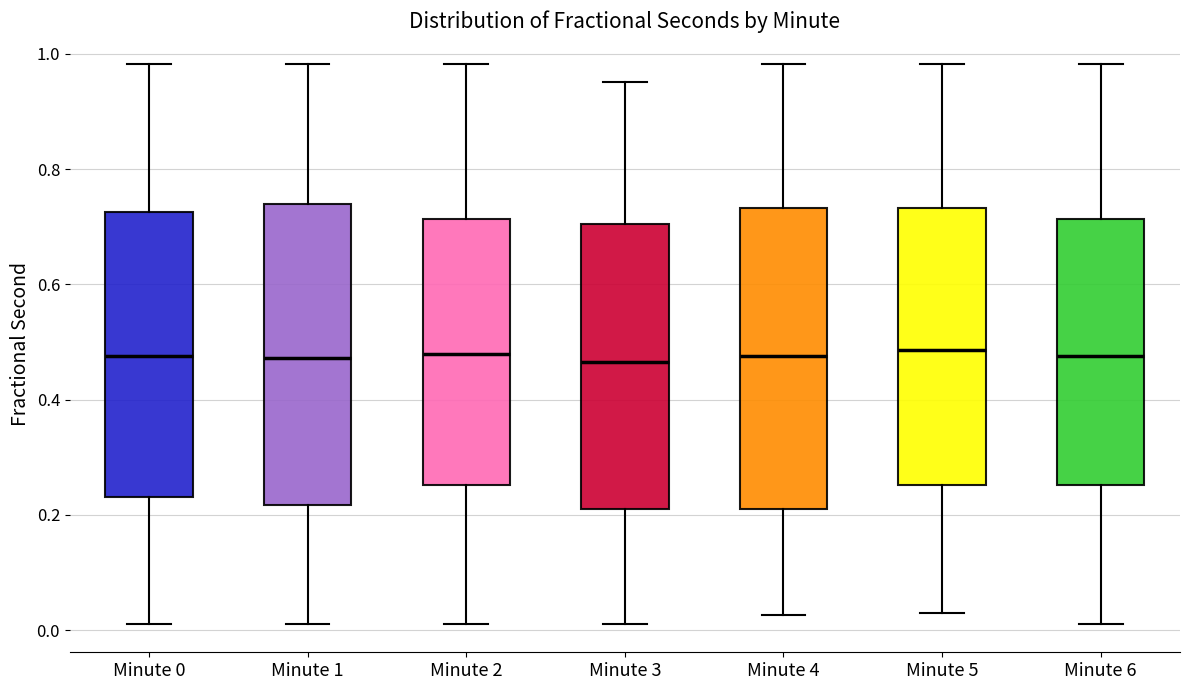

Reading left to right, transcribe this box plot: for each box, give where its median line is, the range the box spans, and where its two whiskers end, as read against the y-axis. The values are not printed on the chart, so give them approximately, as read against the axis.

Minute 0: median 0.48, box 0.24 to 0.72, whiskers 0.02 to 0.98
Minute 1: median 0.48, box 0.22 to 0.74, whiskers 0.02 to 0.98
Minute 2: median 0.48, box 0.26 to 0.72, whiskers 0.02 to 0.98
Minute 3: median 0.46, box 0.20 to 0.70, whiskers 0.02 to 0.96
Minute 4: median 0.48, box 0.20 to 0.74, whiskers 0.02 to 0.98
Minute 5: median 0.48, box 0.26 to 0.74, whiskers 0.02 to 0.98
Minute 6: median 0.48, box 0.26 to 0.72, whiskers 0.02 to 0.98